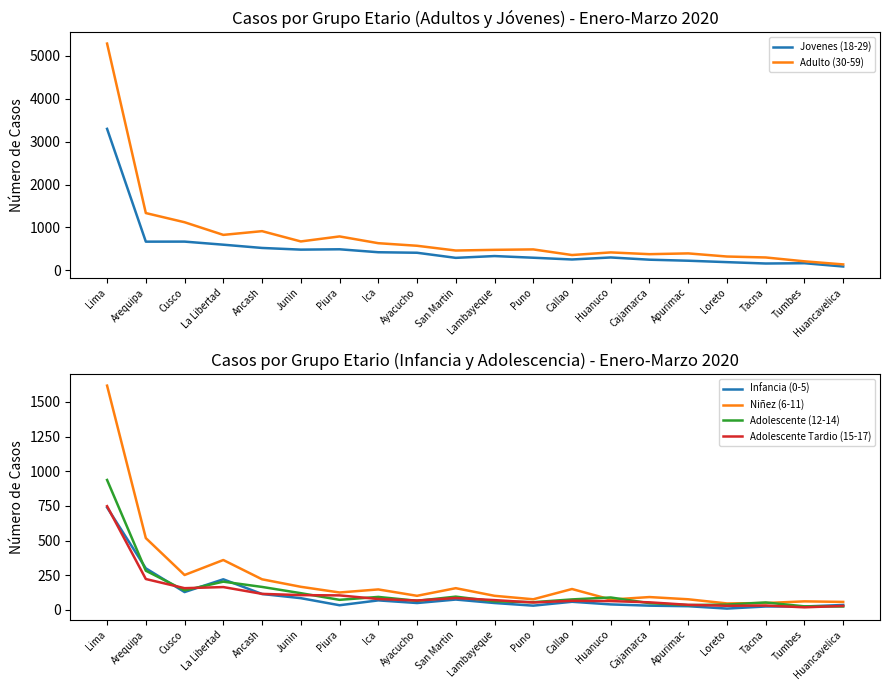

At Cajamarca, list the series in order from largest to smallest.

Adulto (30-59), Jovenes (18-29), Niñez (6-11), Adolescente Tardio (15-17), Adolescente (12-14), Infancia (0-5)